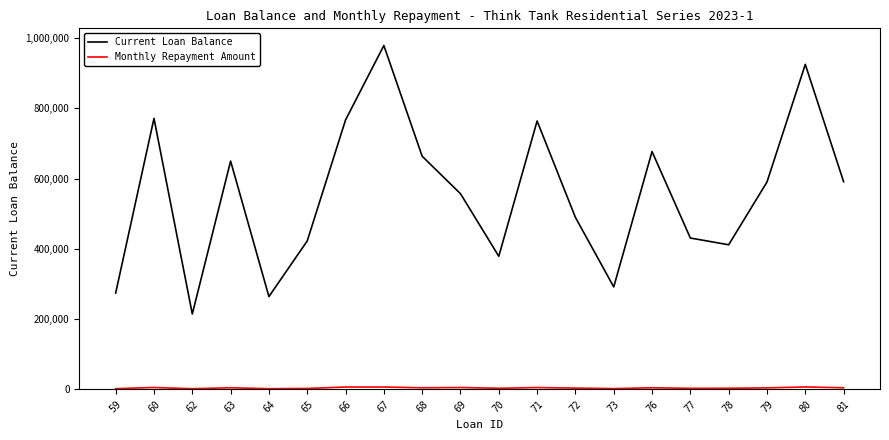

Which series has the widest spread of values?

Current Loan Balance